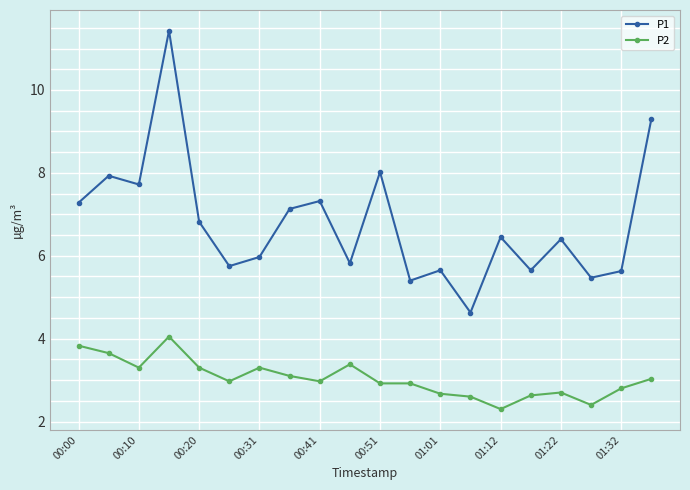

How many interior local valleys does the P1 series have?

7